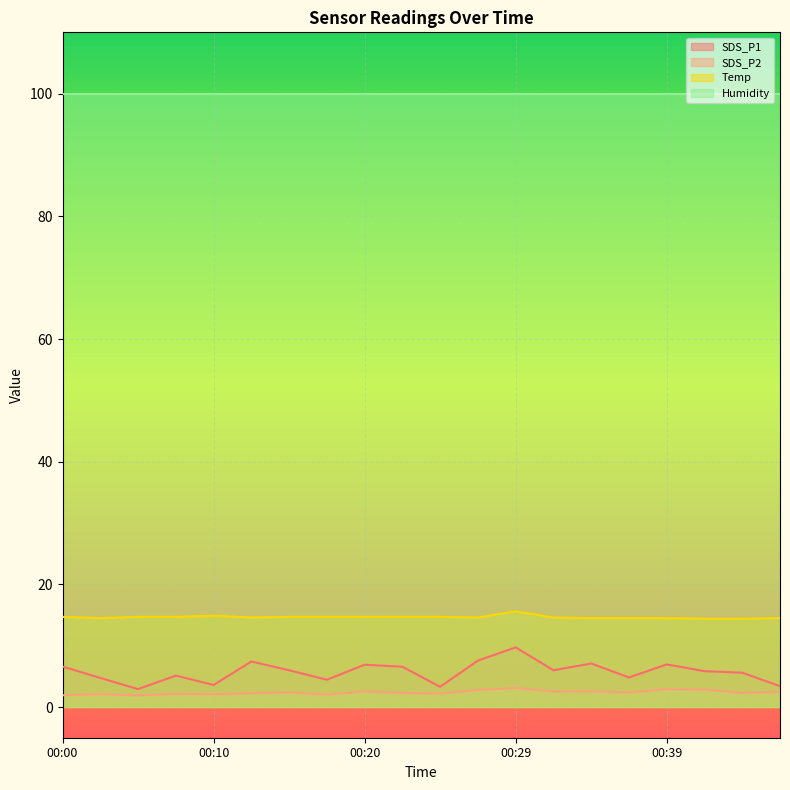

At which category is the sum across all series the highest?

00:29